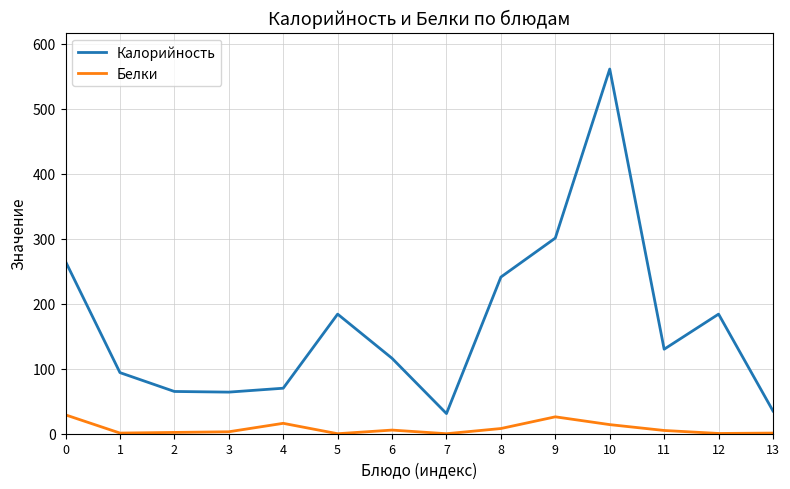

What is the difference between the Белки values at 4 and 12?

15.6